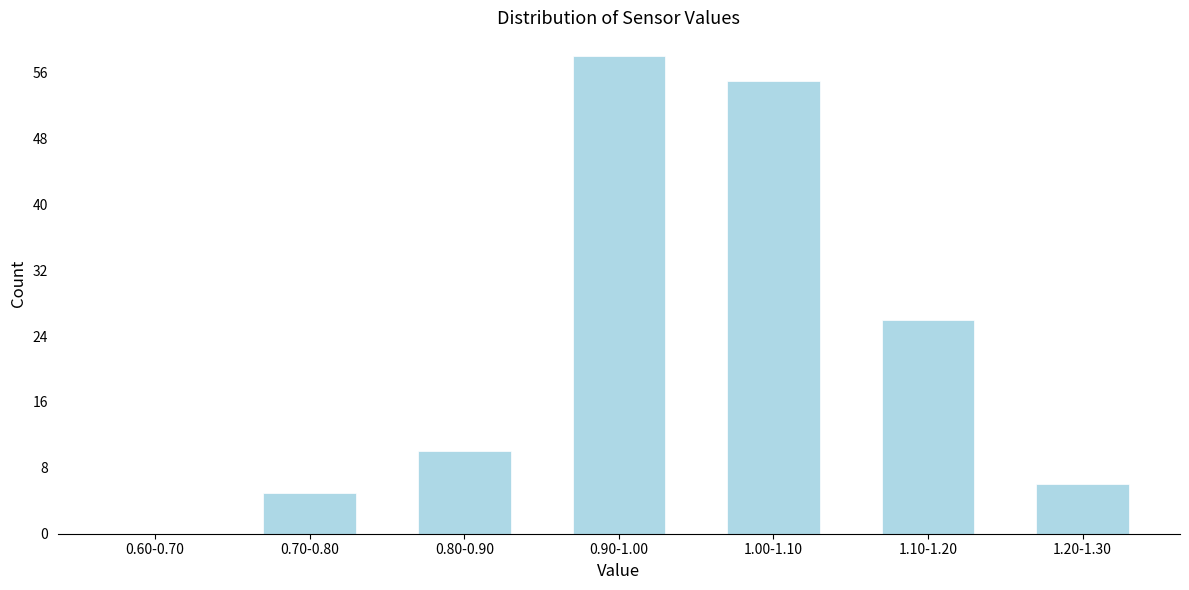

Reading left to right, transcribe all the data shown in this chart.

0.60-0.70=0	0.70-0.80=5	0.80-0.90=10	0.90-1.00=58	1.00-1.10=55	1.10-1.20=26	1.20-1.30=6